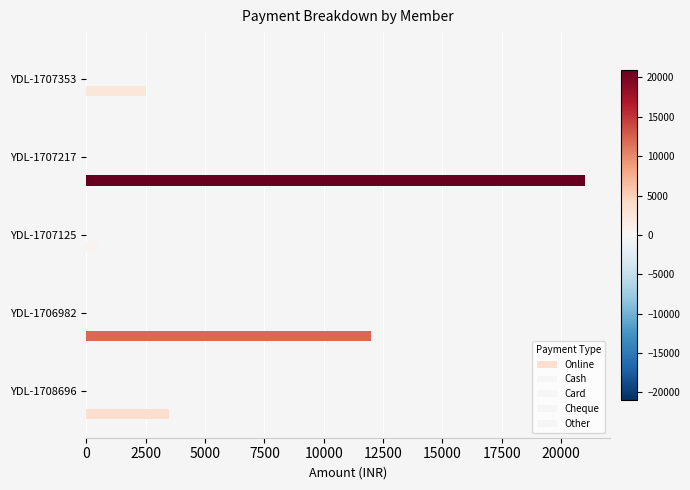

How many values in the Cash series exceed 0?

2